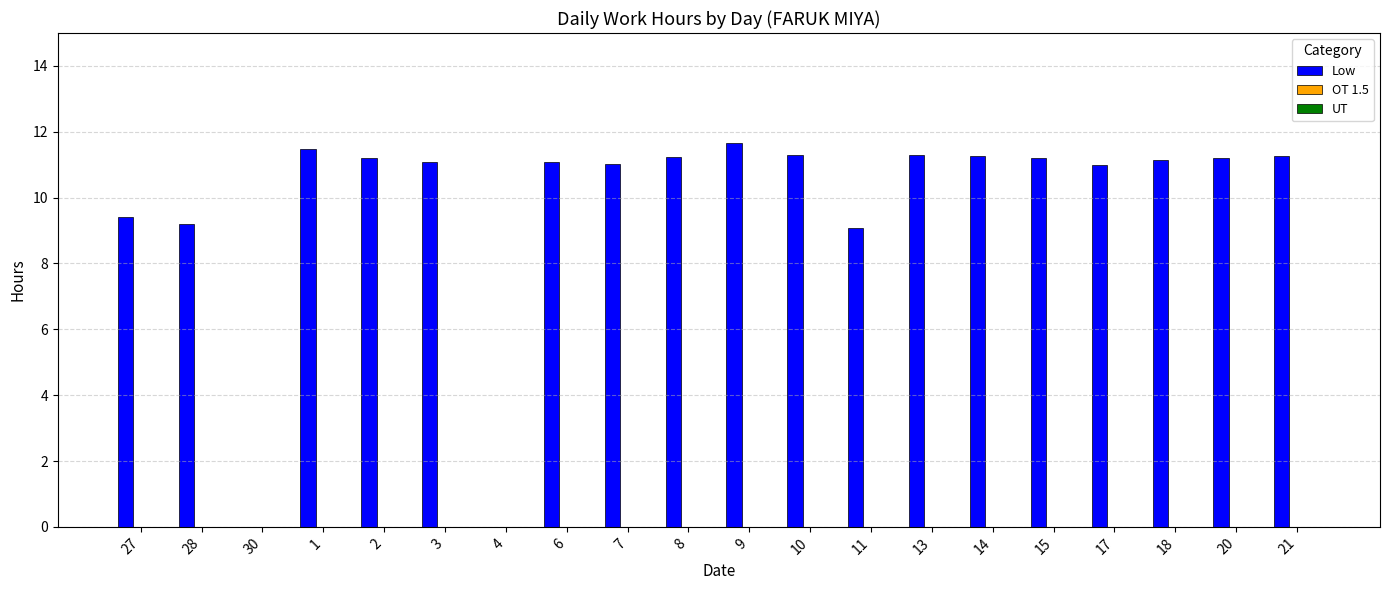

How many series are shown in this chart?

1